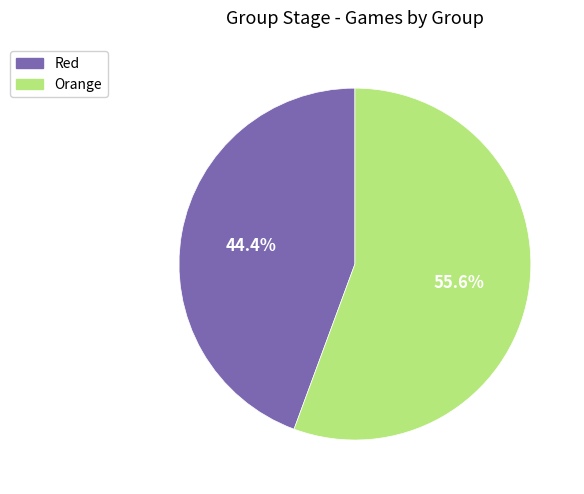

Rank the categories by value from highest to lowest.

Orange, Red